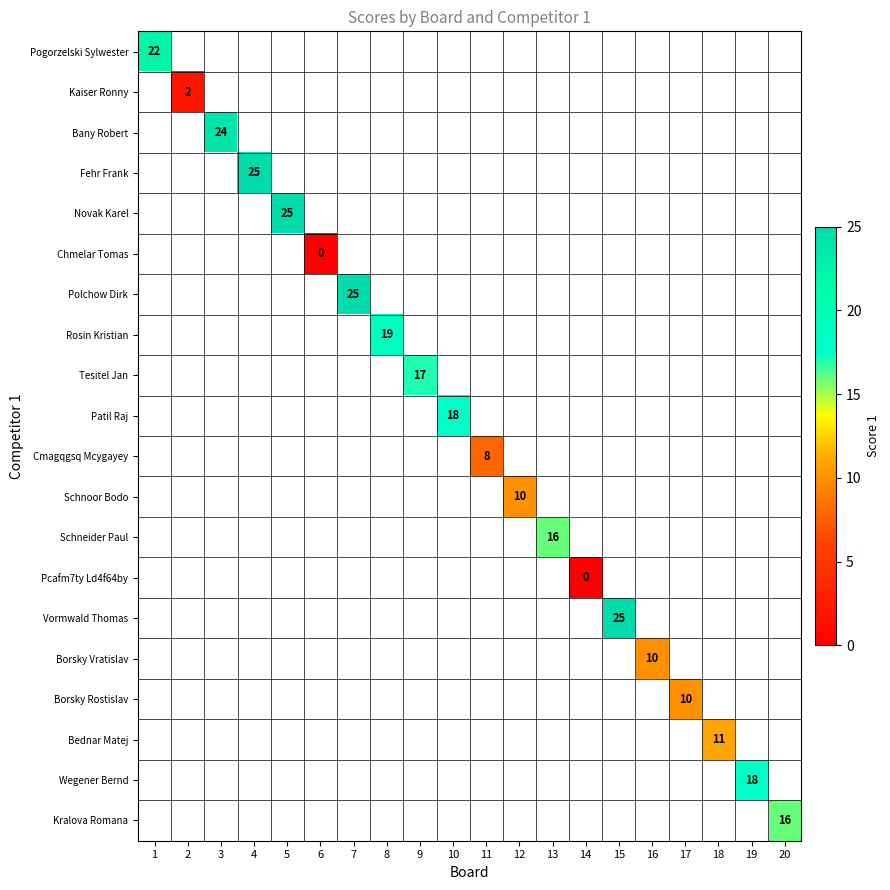

Is the value of Schneider Paul at 6 greater than the value of Kralova Romana at 11?

No